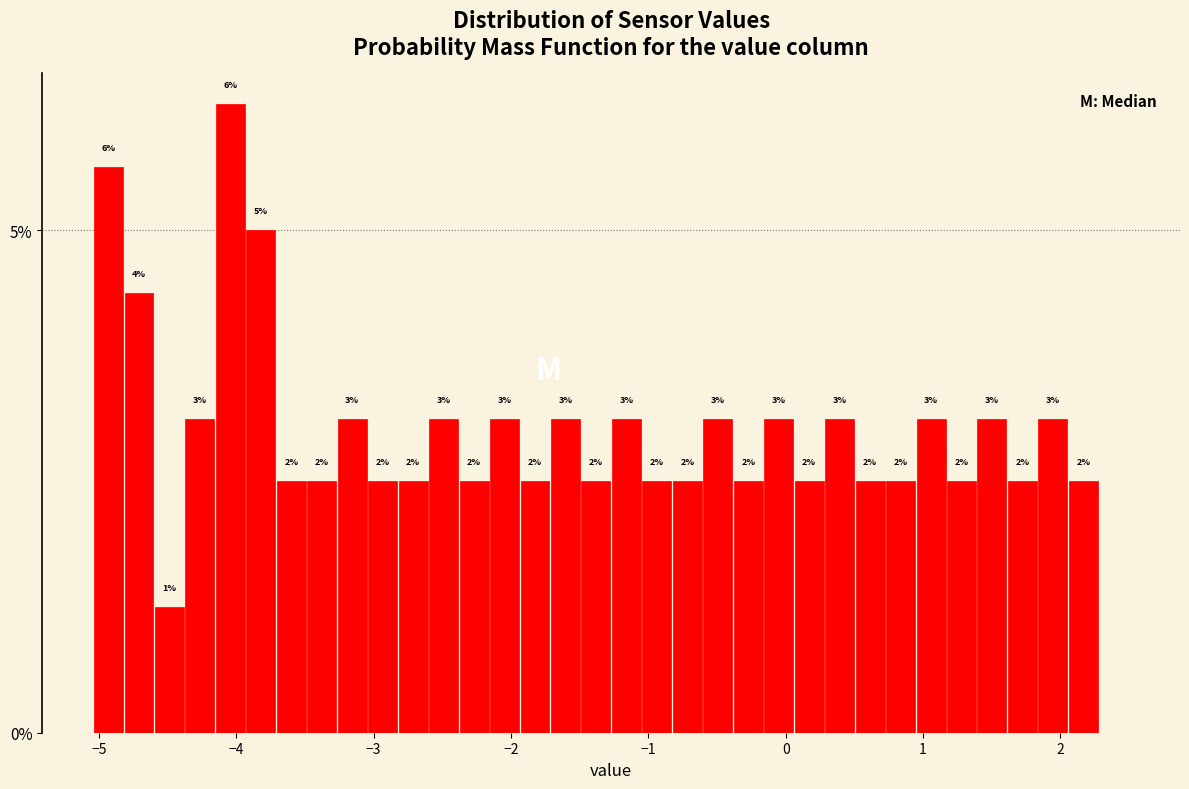

Read against the x-axis, roughly where is the centre of the tallest bar?

-4.0